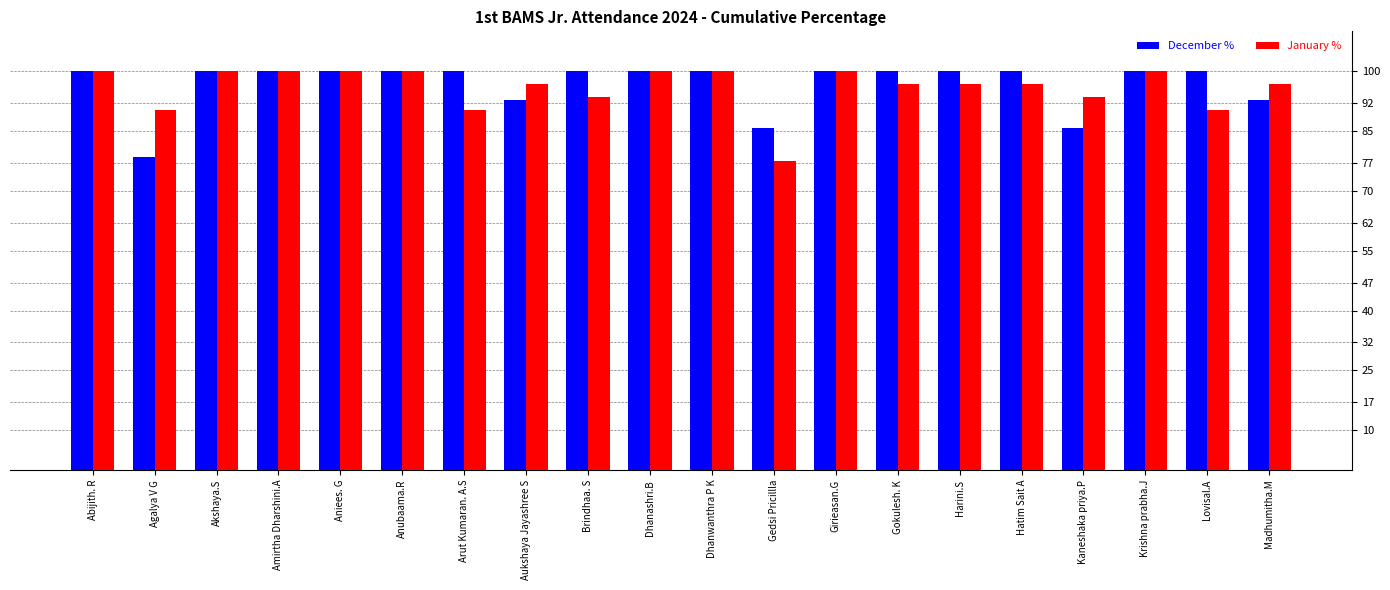

What is the difference between the January % values at Agalya V G and Gedsi Pricillla?

12.9